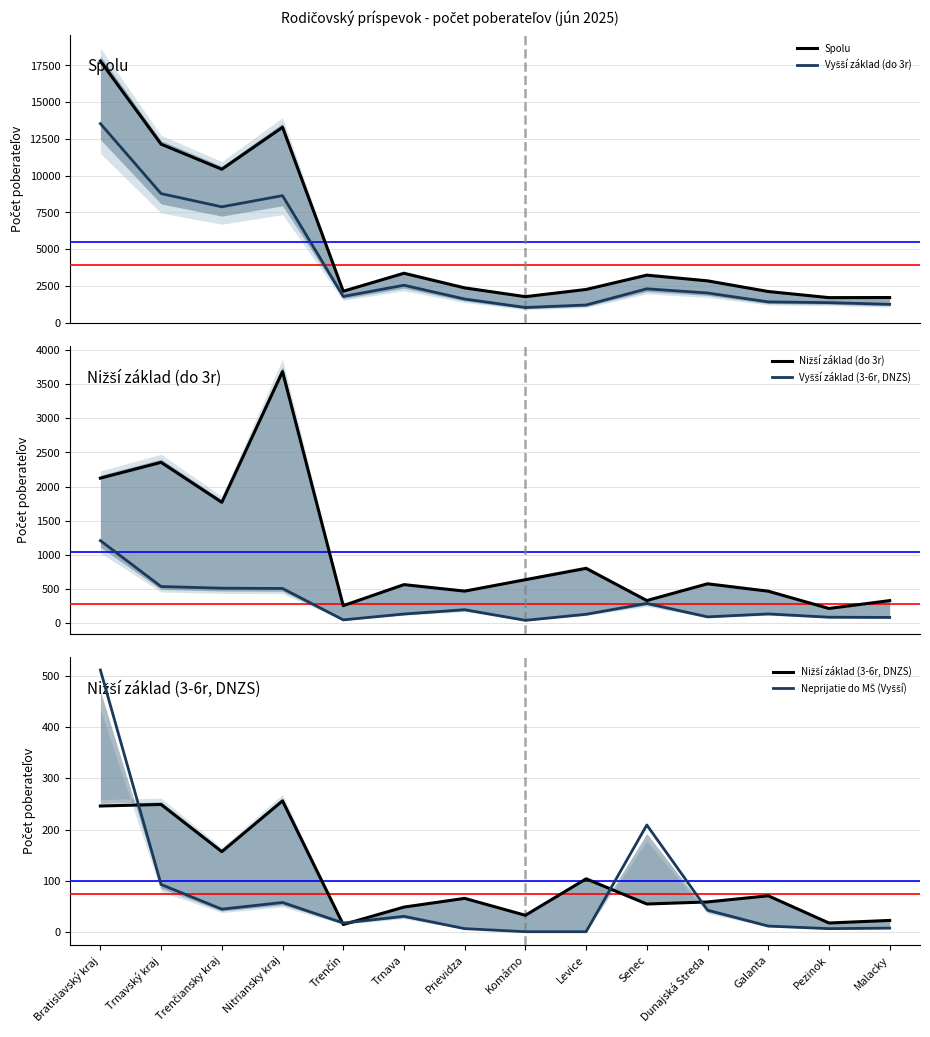

At Bratislavský kraj, list the series in order from largest to smallest.

Spolu, Vyšší základ (do 3r), Nižší základ (do 3r), Vyšší základ (3-6r, DNZS), Neprijatie do MŠ (Vyšší), Nižší základ (3-6r, DNZS)